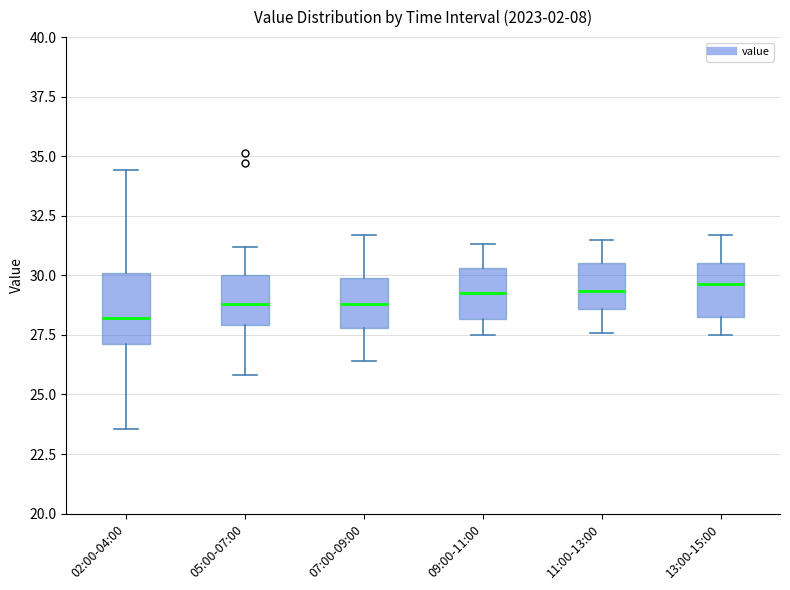

Reading left to right, transcribe this box plot: for each box, give where its median line is, the range the box spans, and where its two whiskers end, as read against the y-axis. The values are not printed on the chart, so give them approximately, as read against the axis.

02:00-04:00: median 28.0, box 27.0 to 30.0, whiskers 23.5 to 34.5
05:00-07:00: median 29.0, box 28.0 to 30.0, whiskers 26.0 to 31.0
07:00-09:00: median 29.0, box 28.0 to 30.0, whiskers 26.5 to 31.5
09:00-11:00: median 29.5, box 28.0 to 30.5, whiskers 27.5 to 31.5
11:00-13:00: median 29.5, box 28.5 to 30.5, whiskers 27.5 to 31.5
13:00-15:00: median 29.5, box 28.5 to 30.5, whiskers 27.5 to 31.5